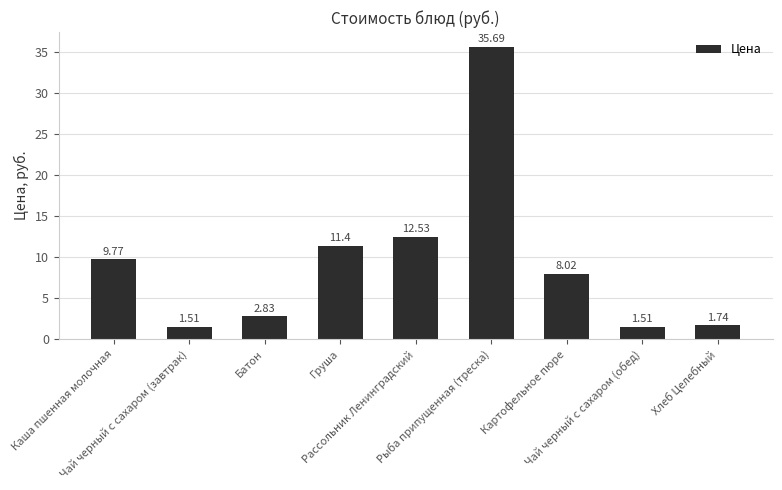

What position from the left is Груша?

4